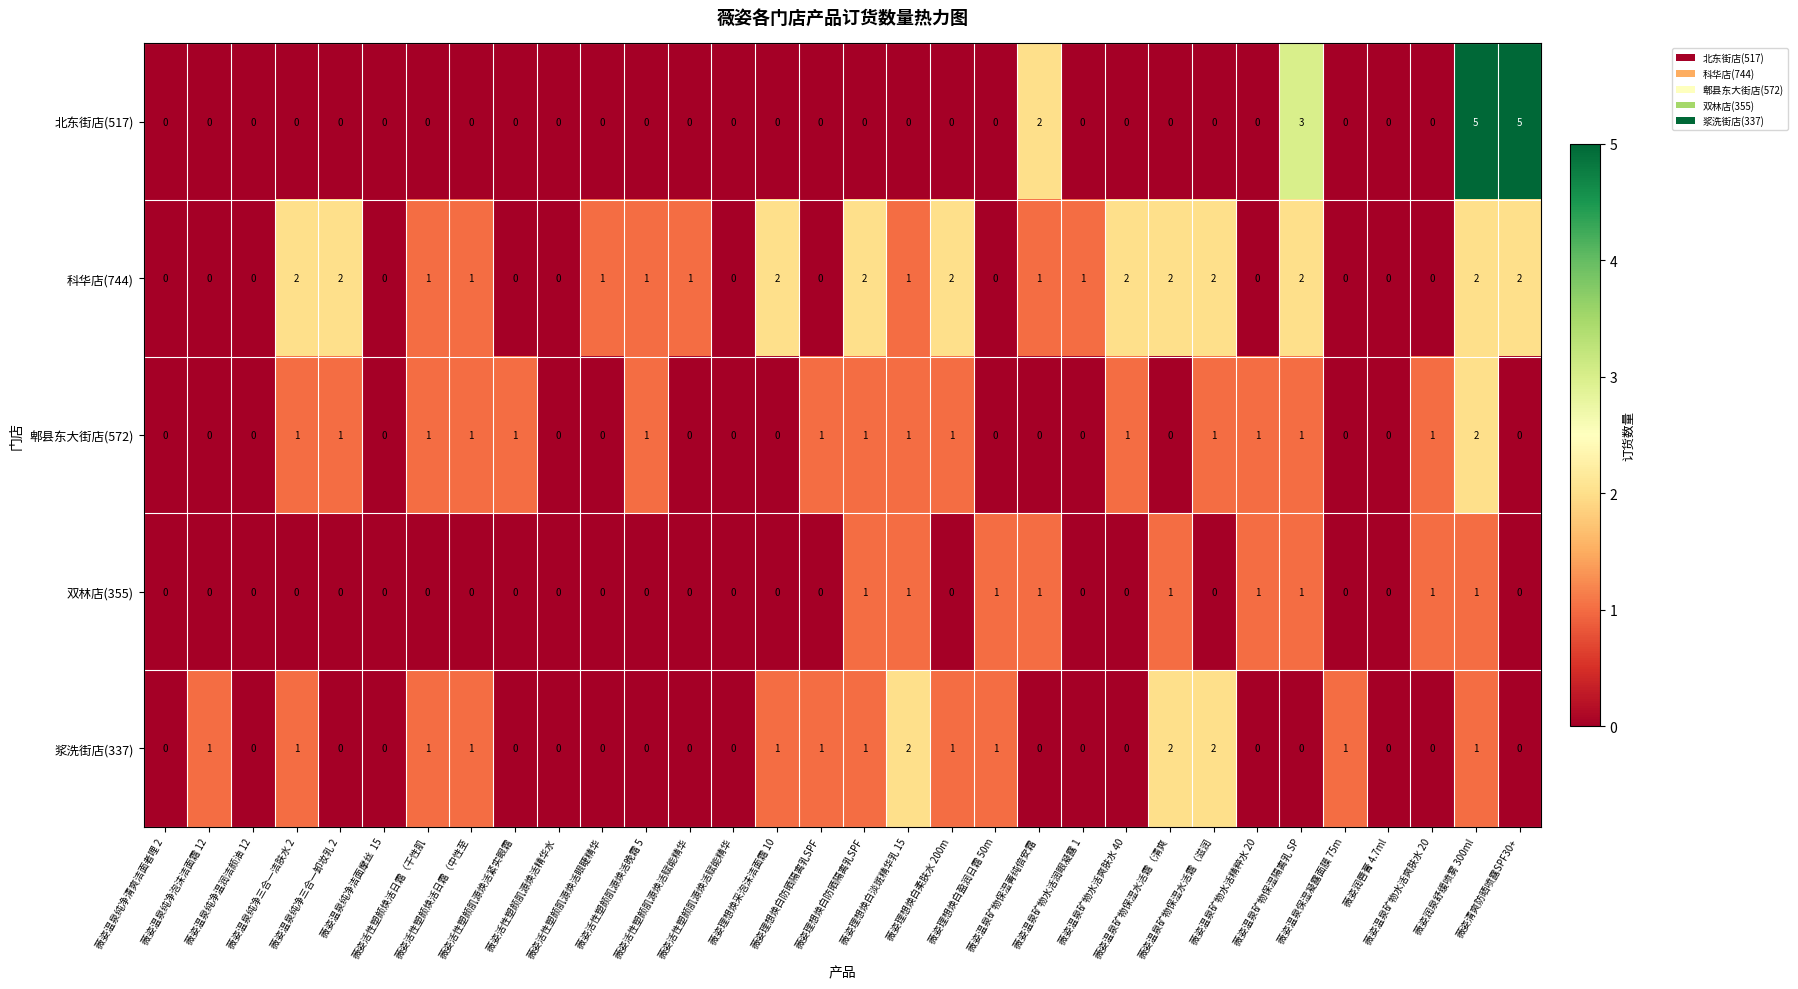

How many values in 北东街店(517) are above zero?

4